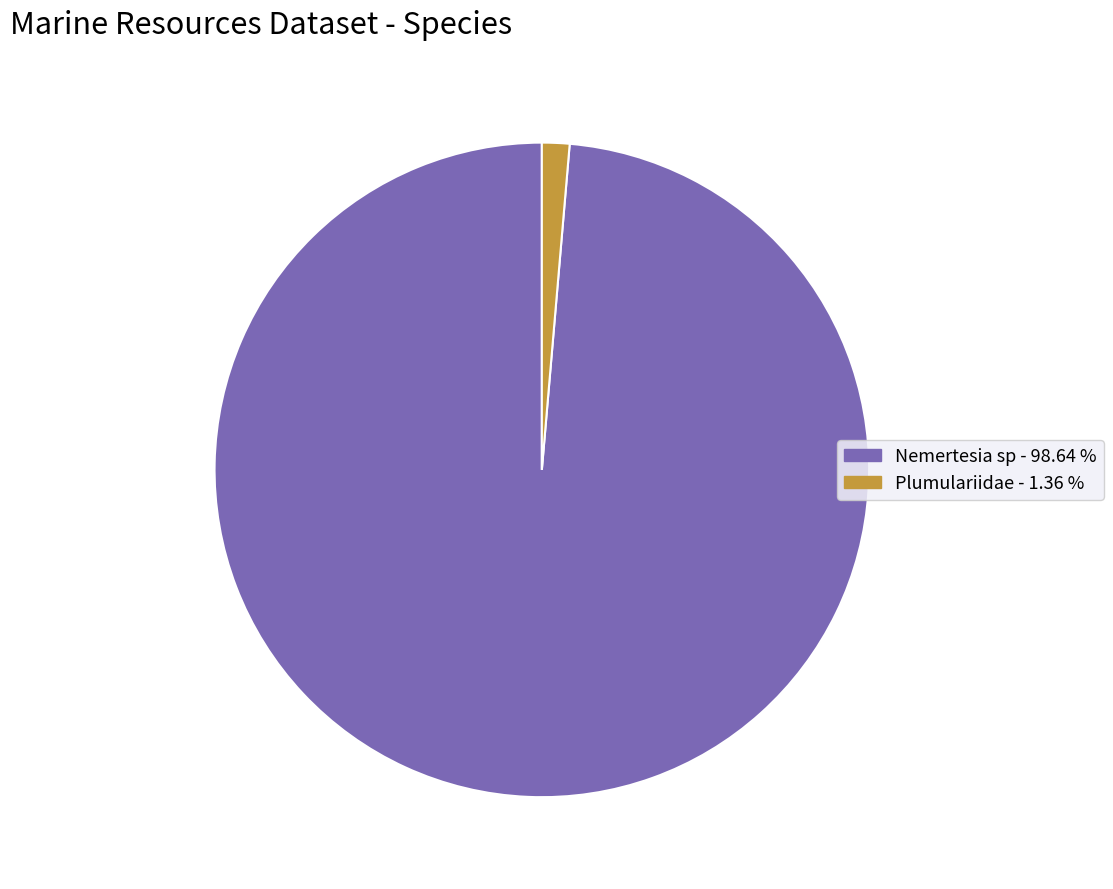

Which slice represents more than half of the pie?

Nemertesia sp